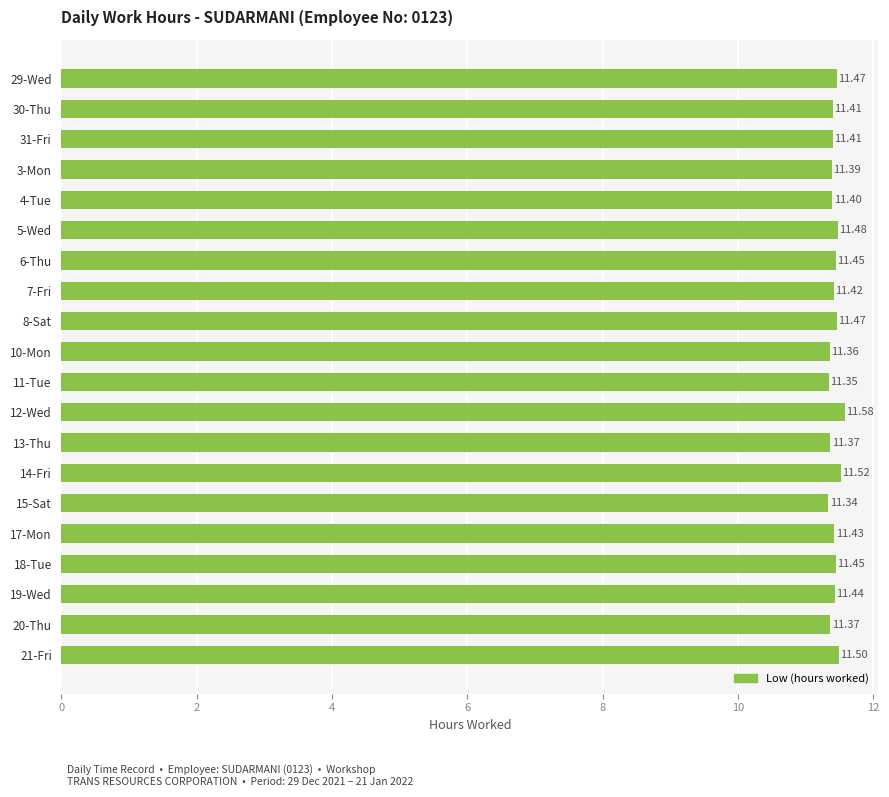

How many categories are shown in the chart?

20